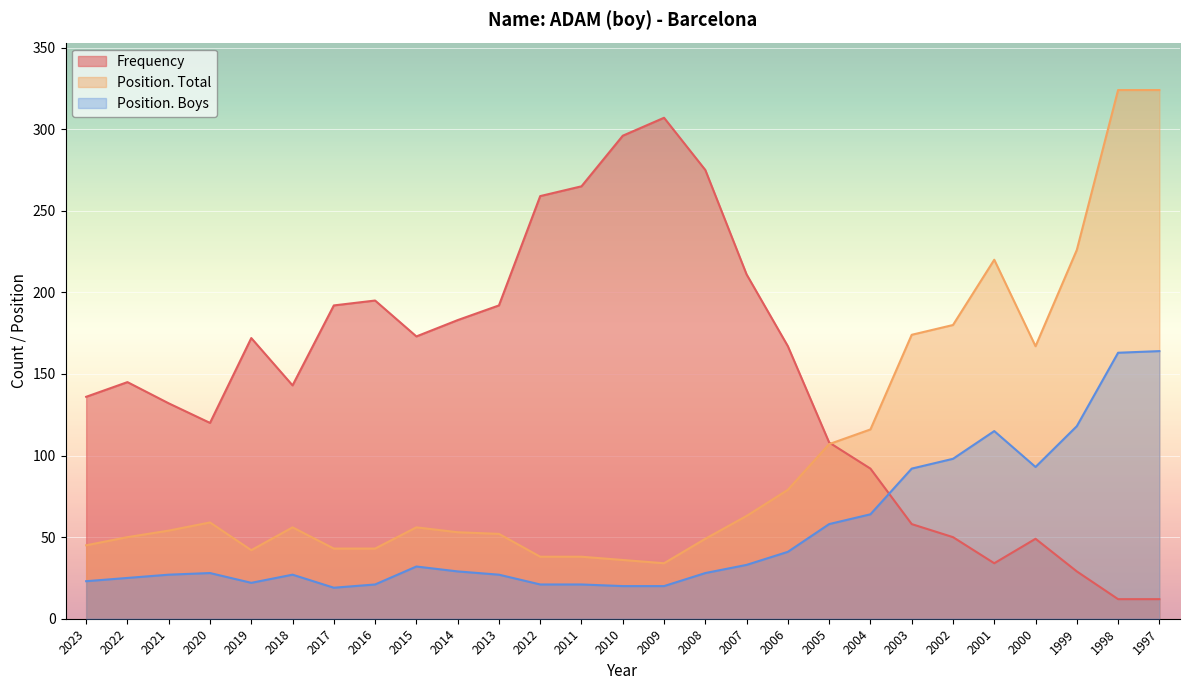

True or false: Position. Total has more than 2 points higher than both neighbors.

True